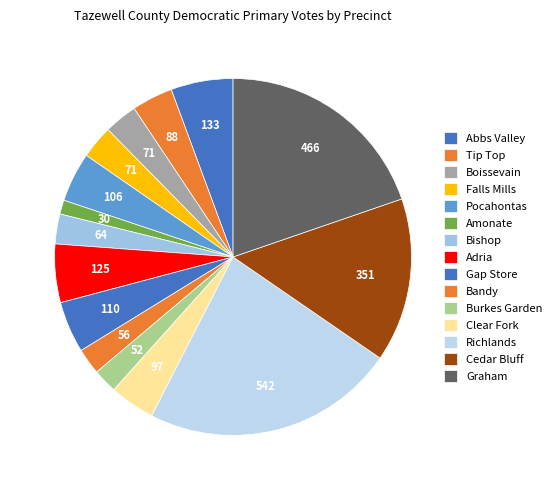

Is there any slice that represents more than half of the pie?

No